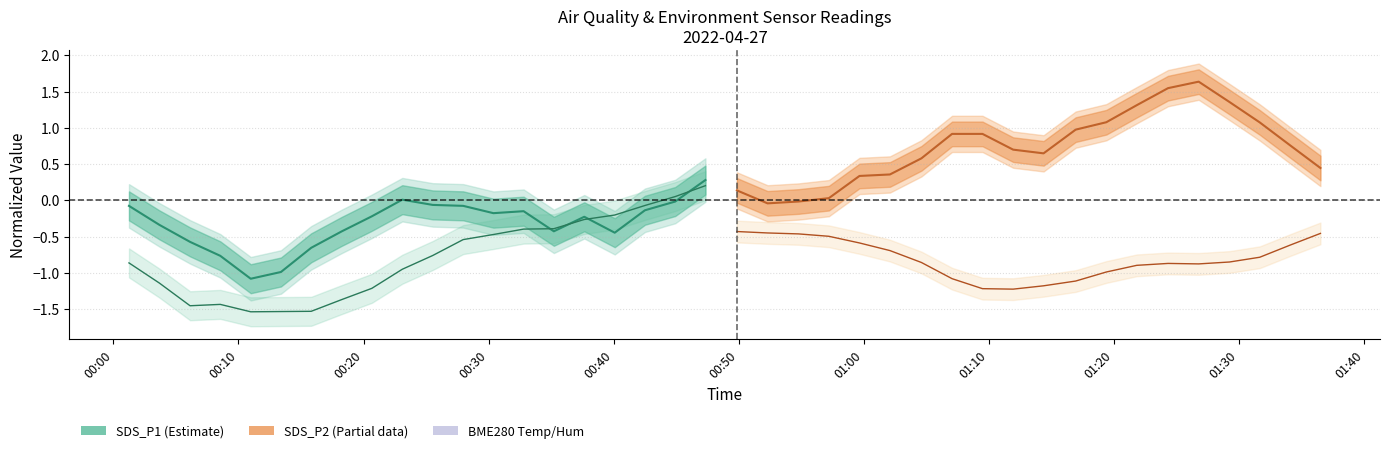

What is the difference between the maximum and minimum values in the BME280_temperature series?

0.8